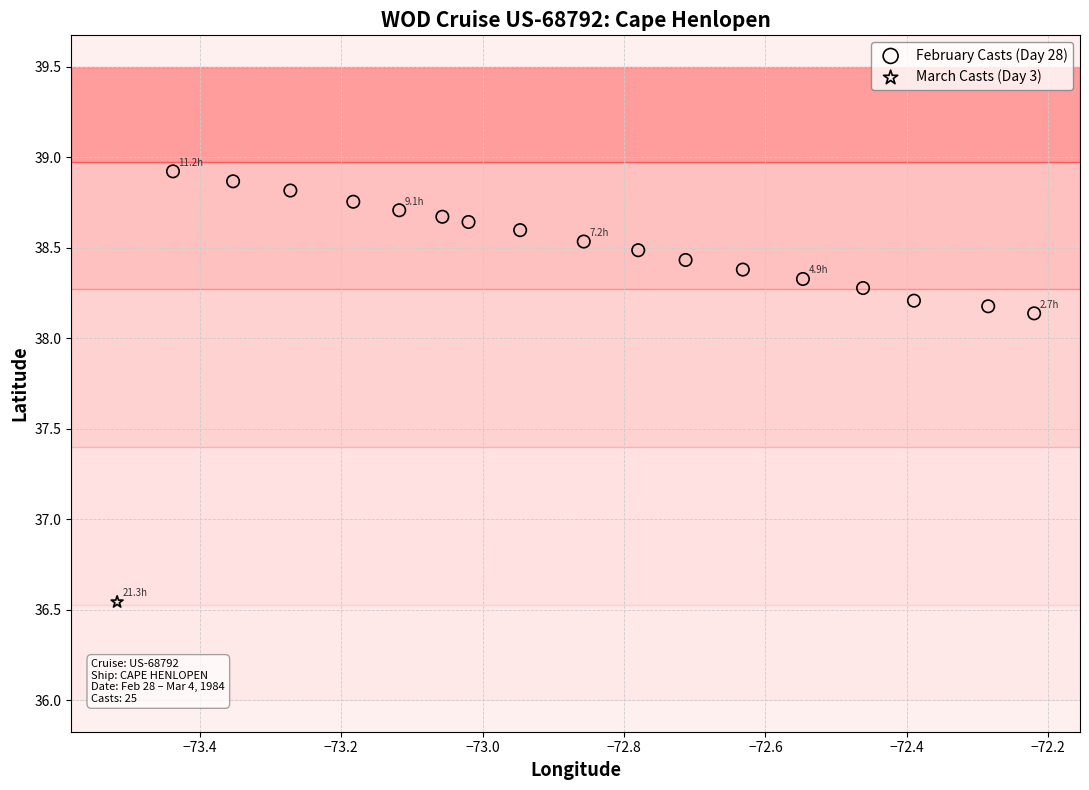

What are all the series names shown in the legend?

February Casts (Day 28), March Casts (Day 3)